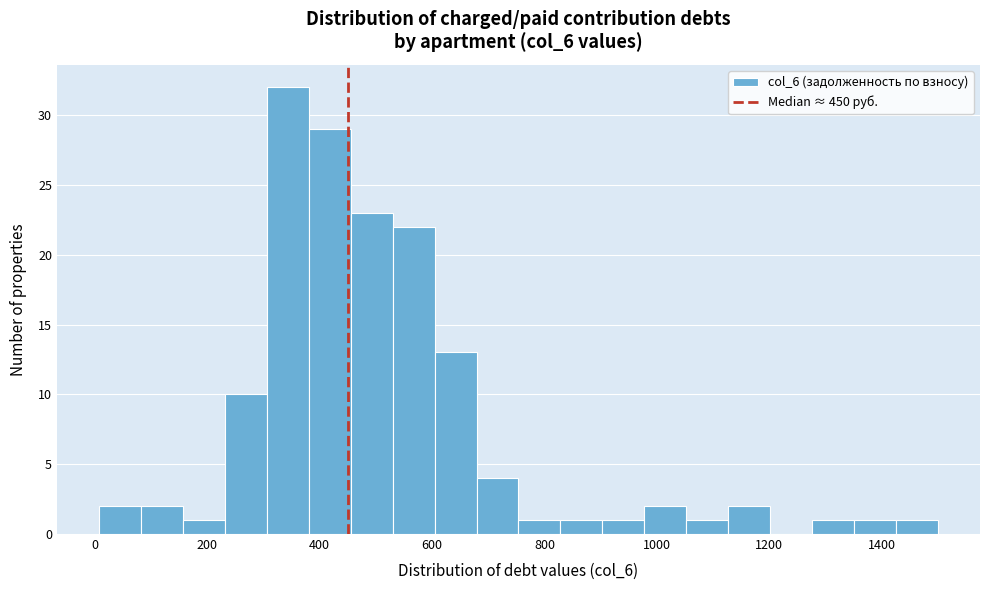

Around what value on the x-axis is the tallest bar? Give the approximate position of its centre, as read against the axis.

340